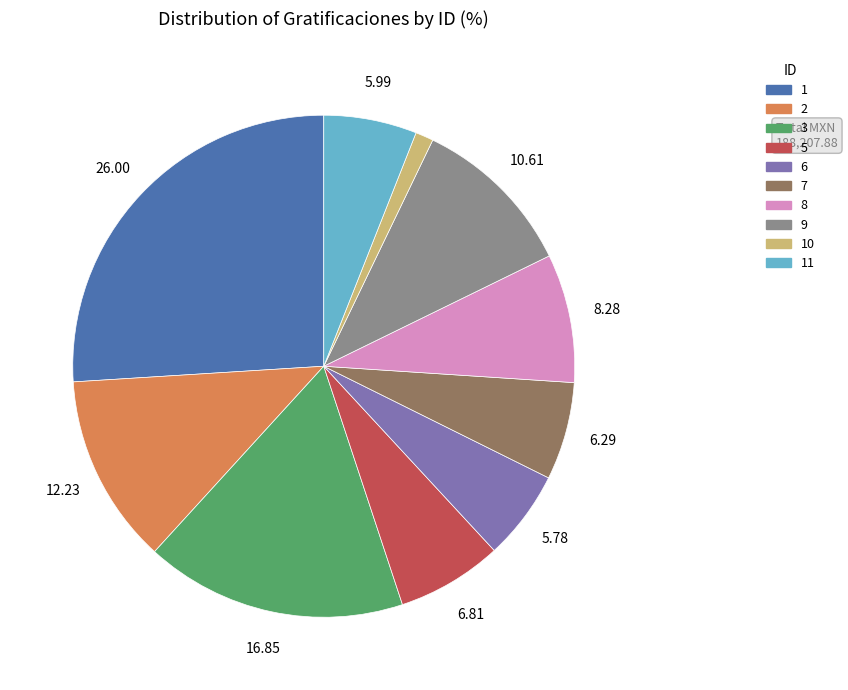

Does any single category account for the majority?

No